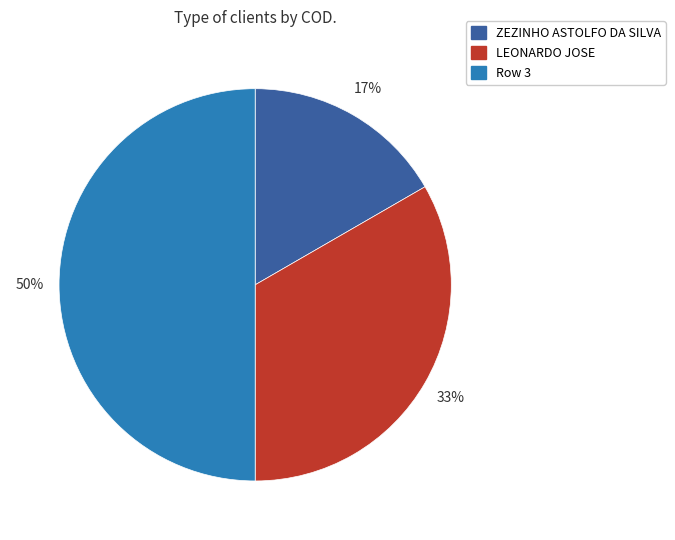

Which slice is the smallest?

ZEZINHO ASTOLFO DA SILVA